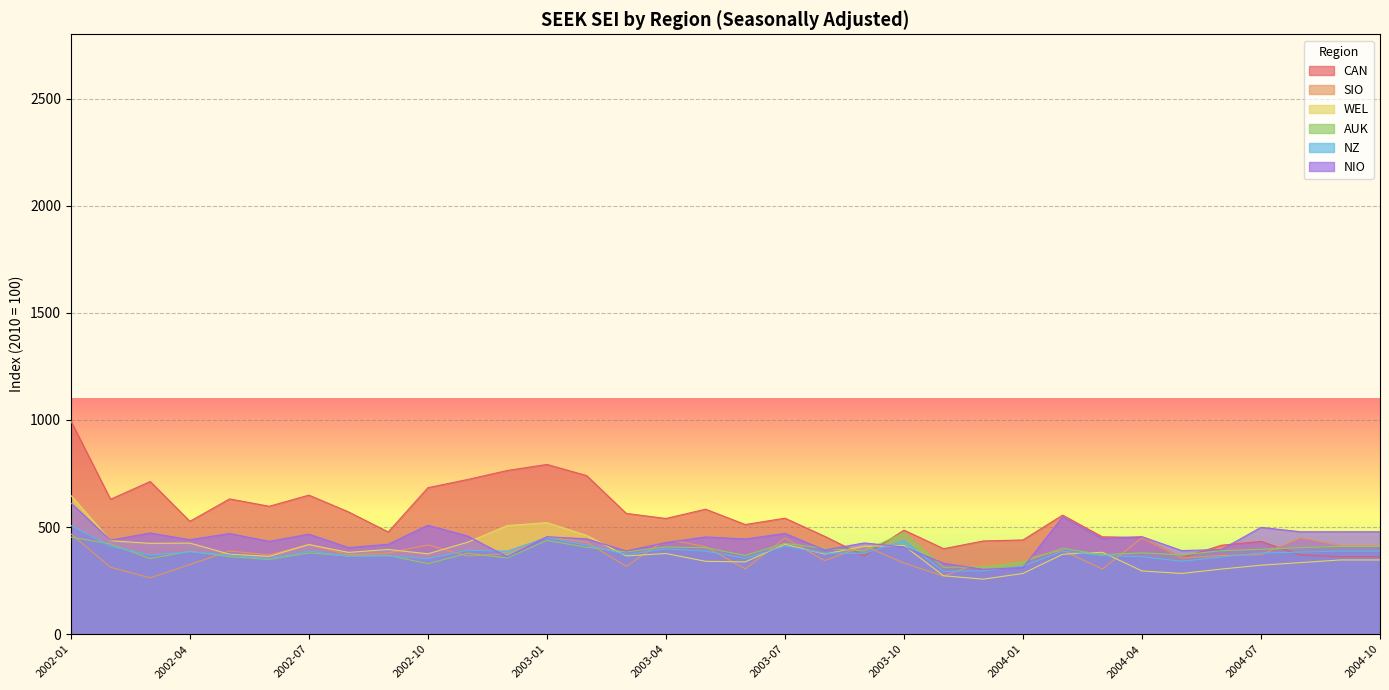

What is the minimum value for AUK?

312.2